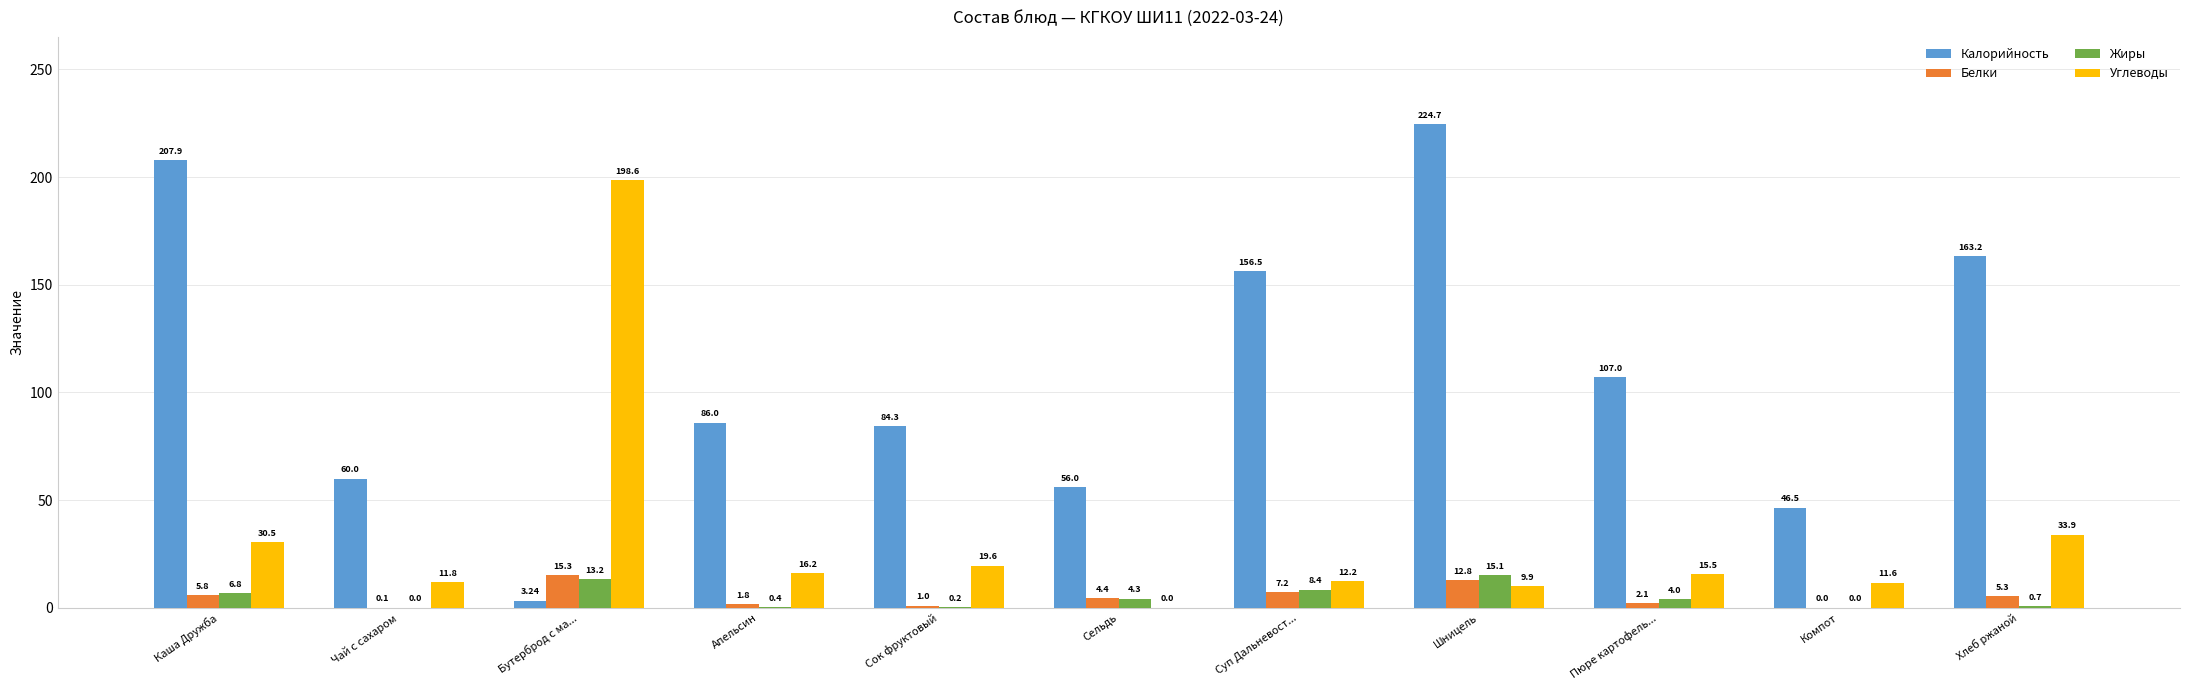

Between Бутерброд с ма... and Суп Дальневост..., which series saw the biggest shift?

Углеводы